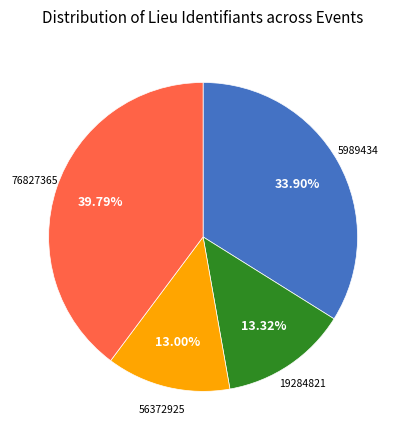

Does any single category account for the majority?

No